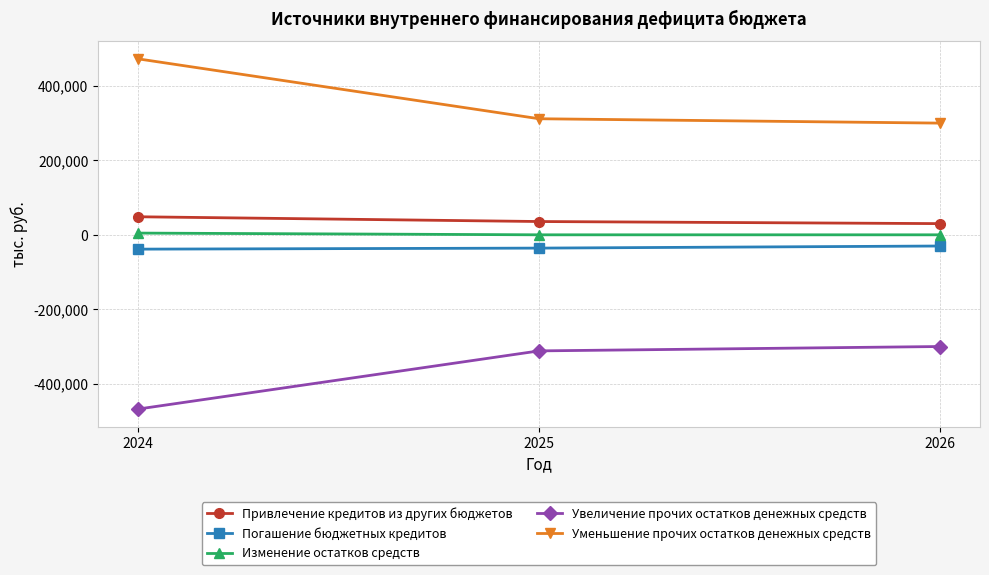

What is the greatest value displayed?

472269.8